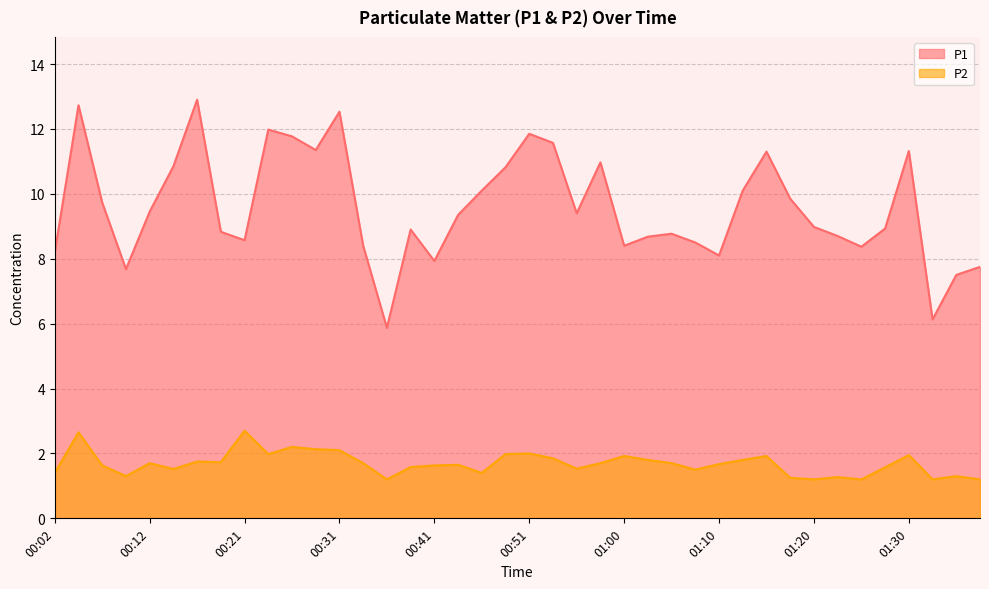

Where does the P1 series first go above 9?

00:04